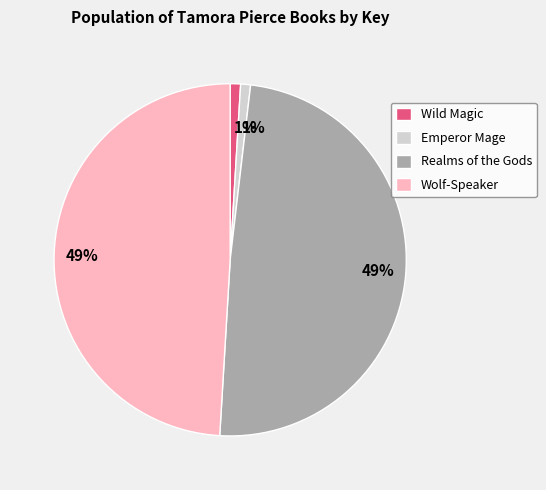

Is the sum of Wild Magic and Emperor Mage greater than half?

No